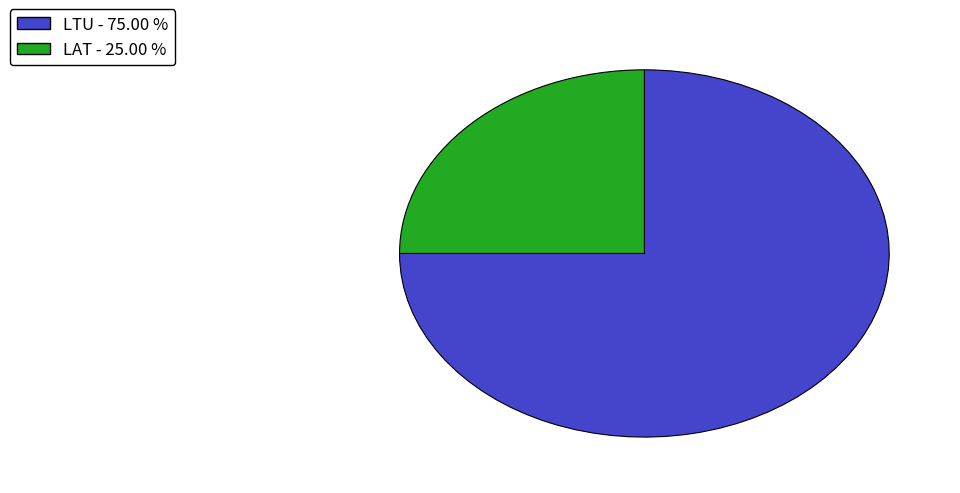

Rank the categories by value from highest to lowest.

LTU, LAT